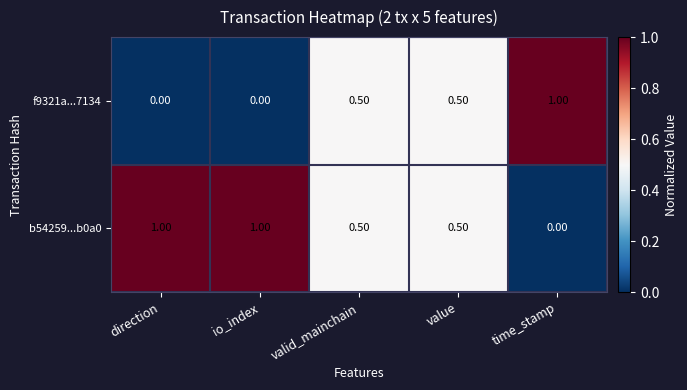

How many distinct data groups are displayed?

2